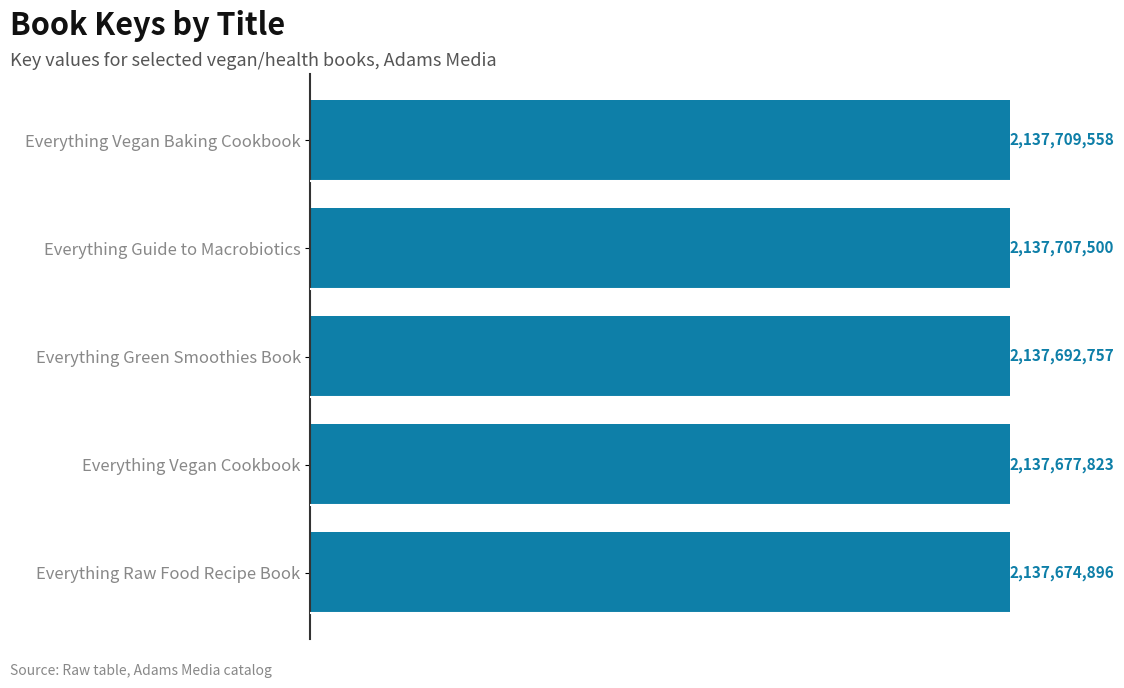

Are the bars horizontal?

Yes